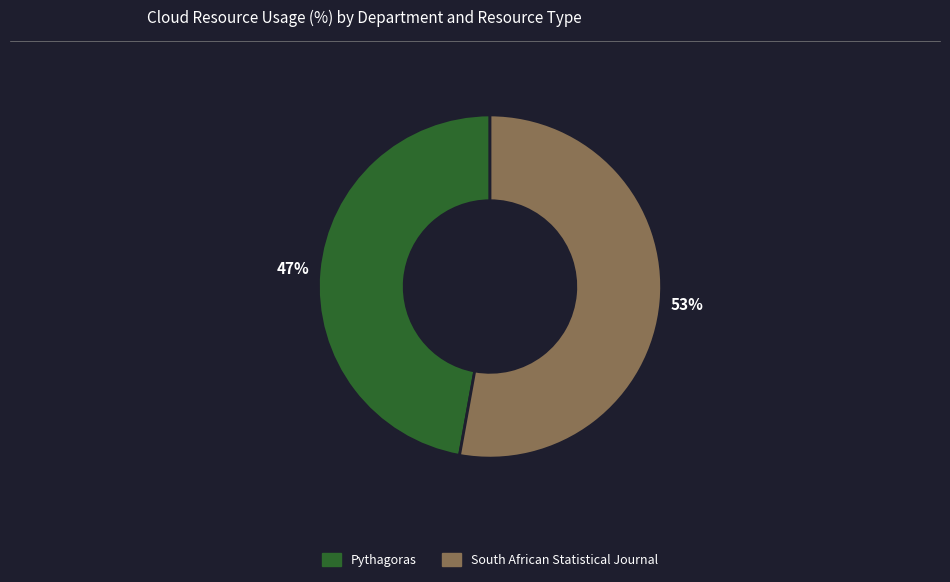

Approximately how many times larger is the value at South African Statistical Journal compared to Pythagoras?

1.1